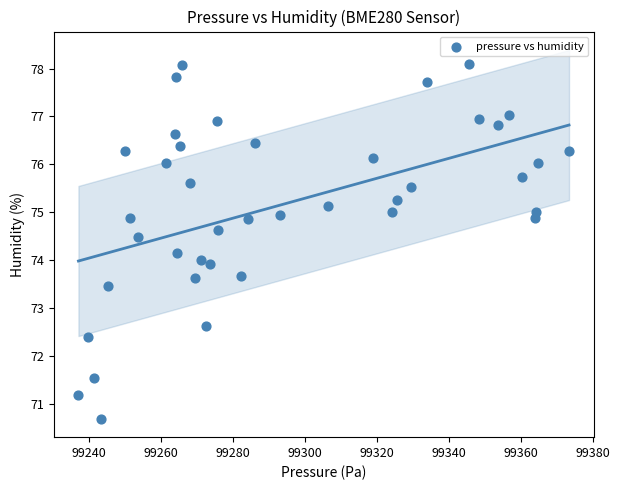

What is the range of Y values (max minus min)?

7.4